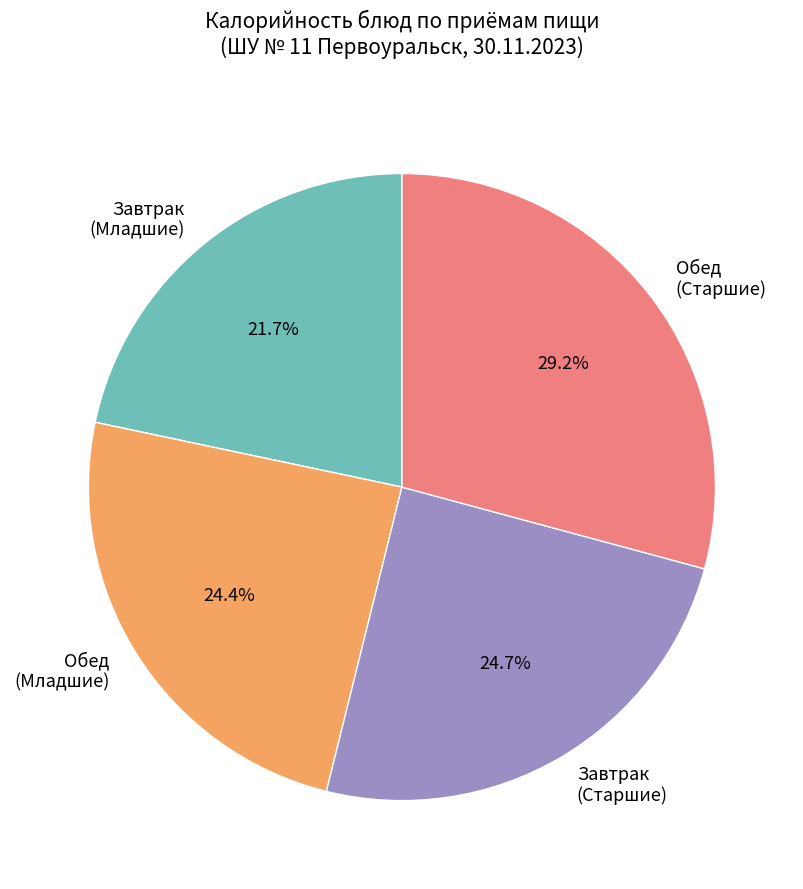

Which category has the smallest portion of the pie?

Завтрак (Младшие)